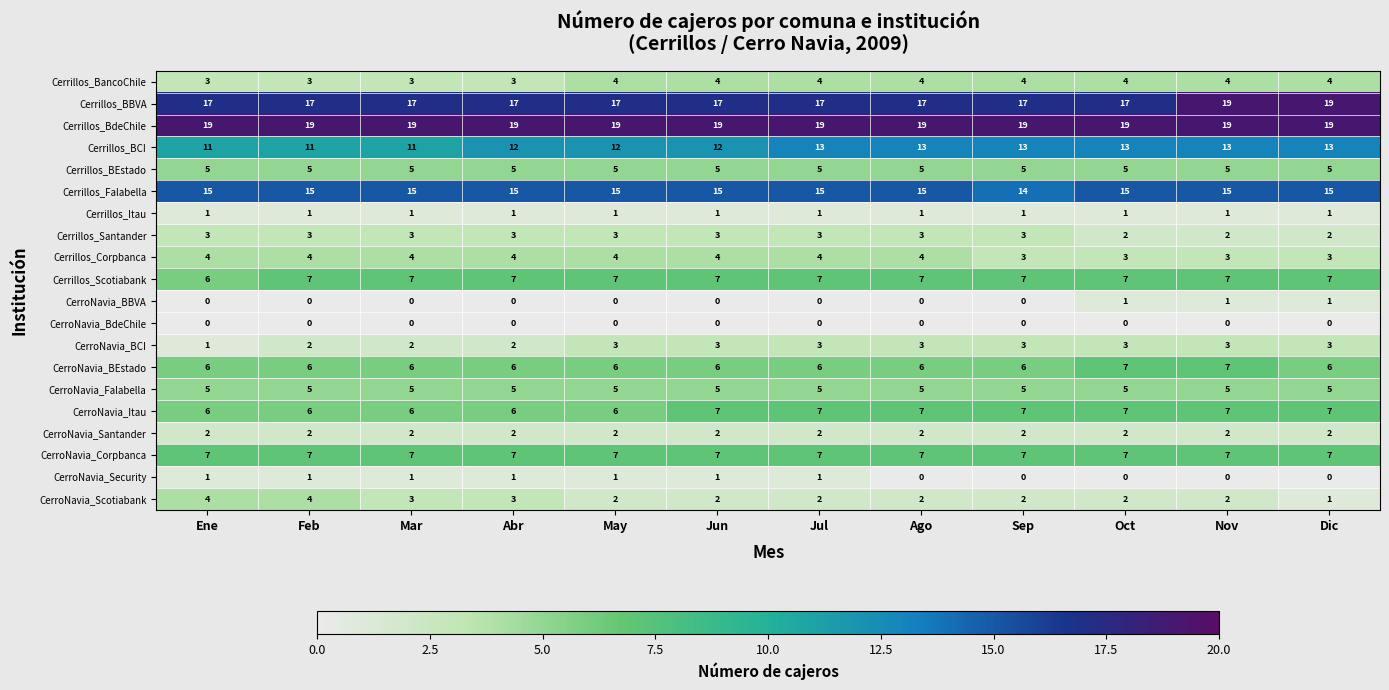

What is the average value of the Cerrillos_BBVA series?

17